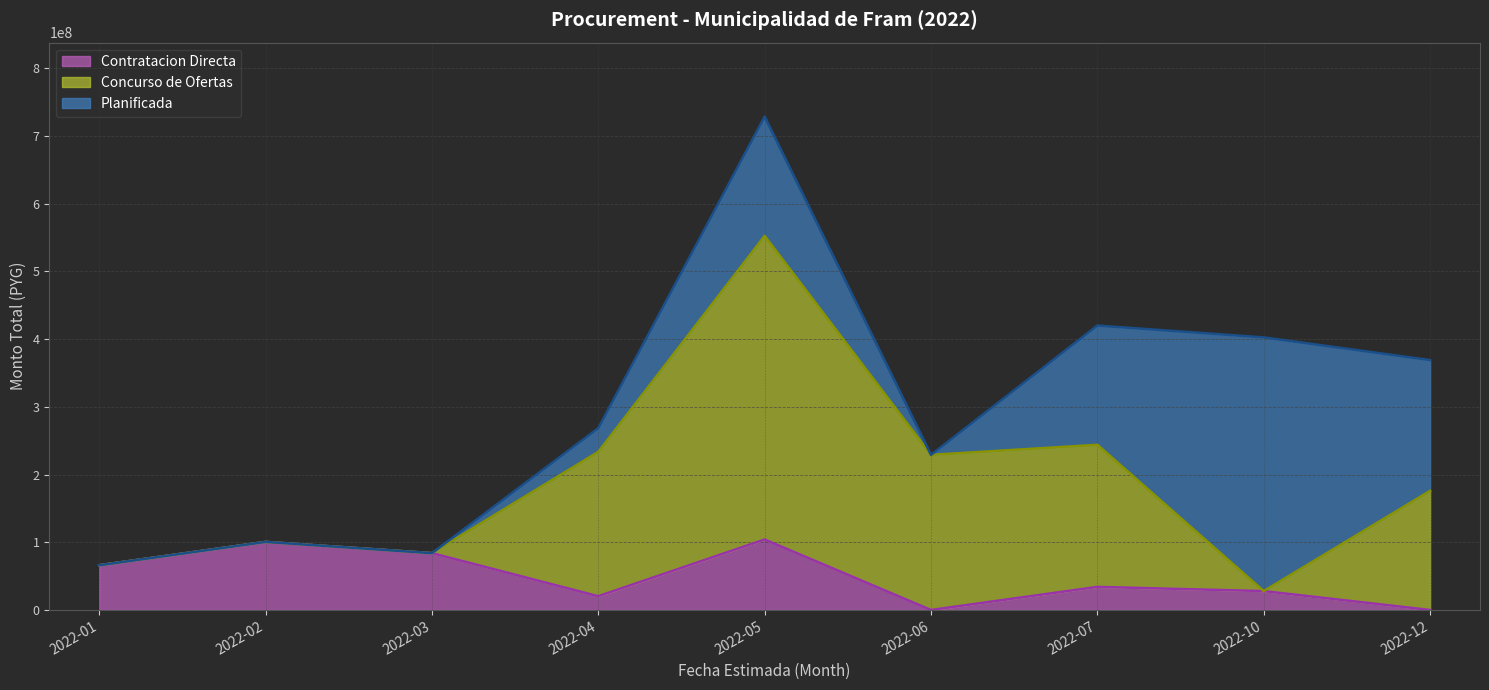

Is the value of Contratacion Directa (line) at 2022-10 greater than the value of Concurso de Ofertas (line) at 2022-05?

No